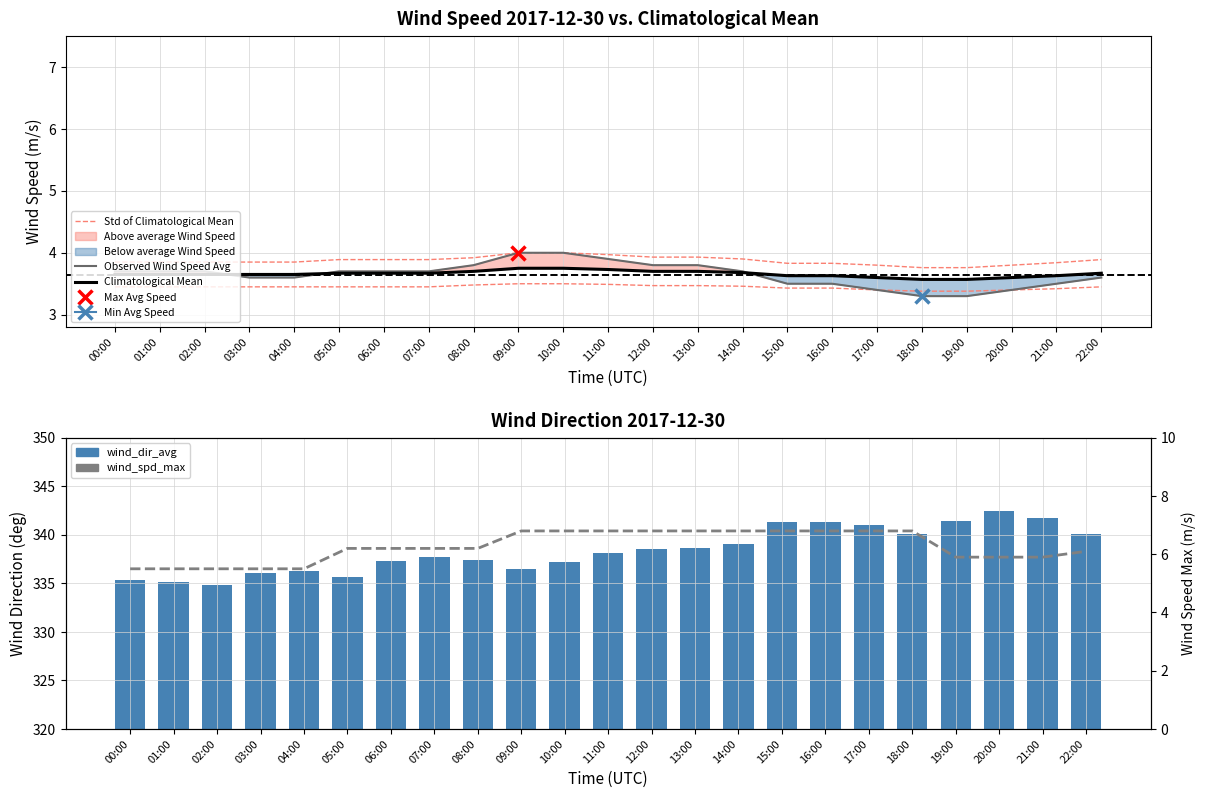

At which label does Std of Climatological Mean reach its peak?

09:00